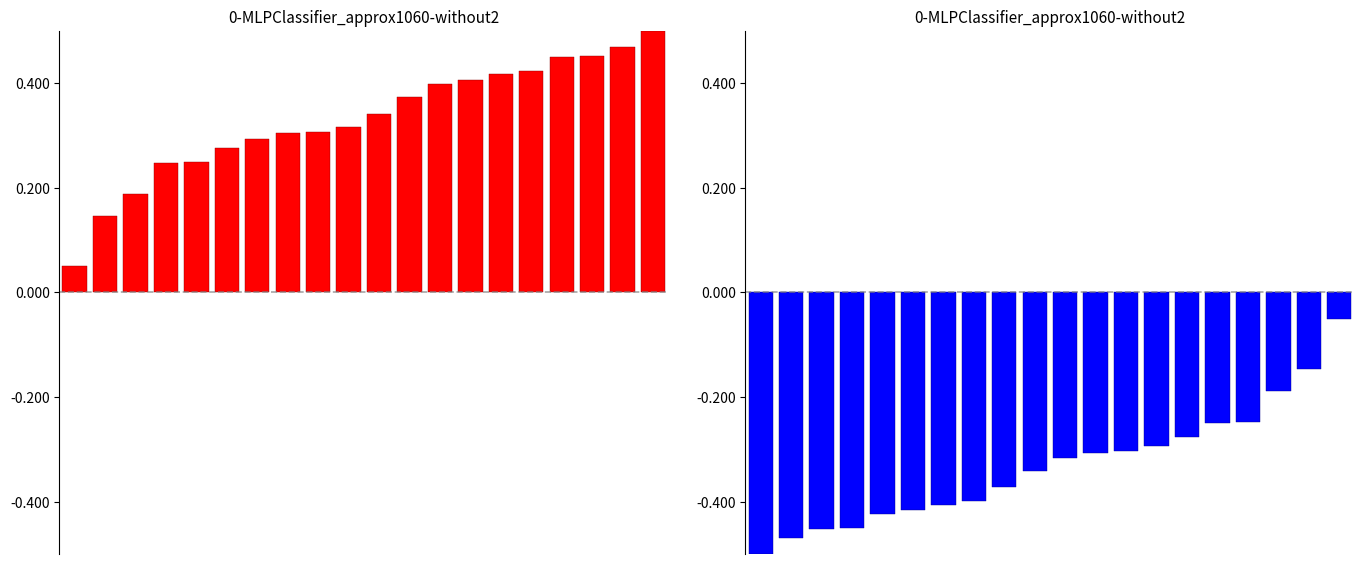

How many groups of bars are there?

20